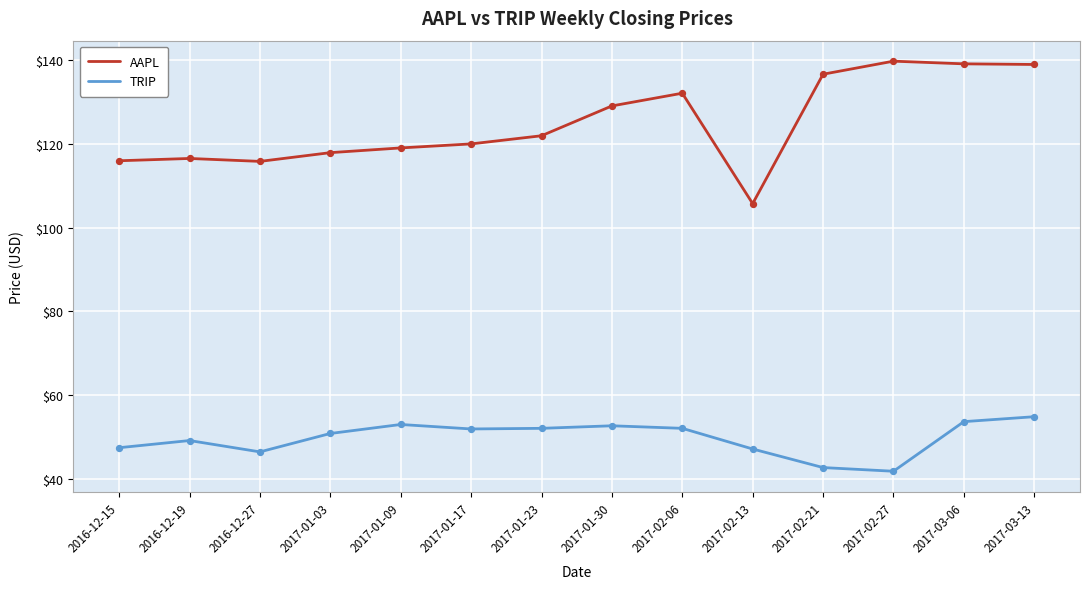

At how many categories does at least one series exceed 90?

14